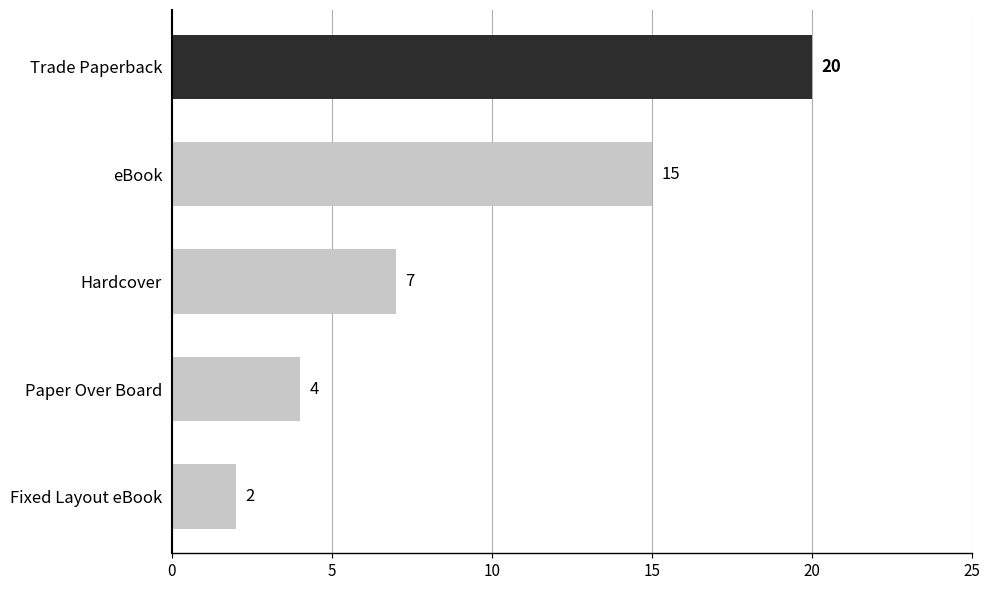

Does the chart contain stacked bars?

No